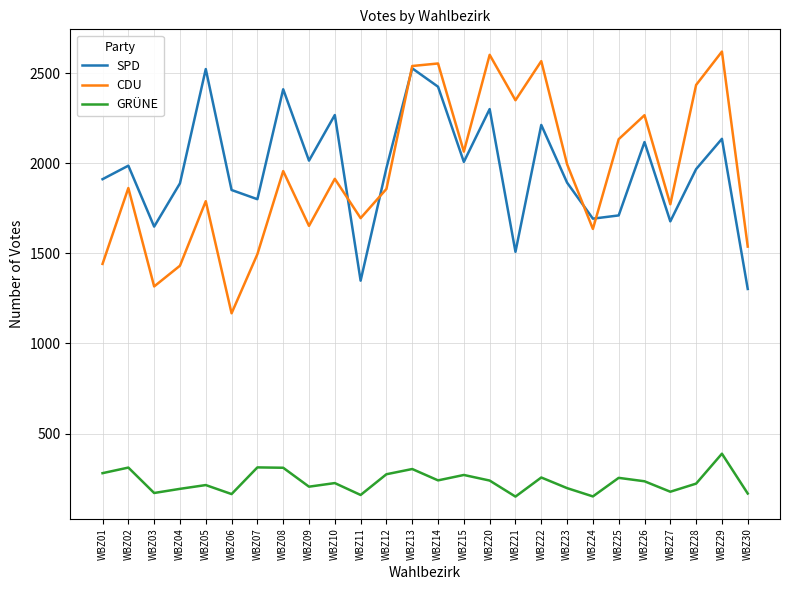

True or false: GRÜNE and SPD cross at least once.

False